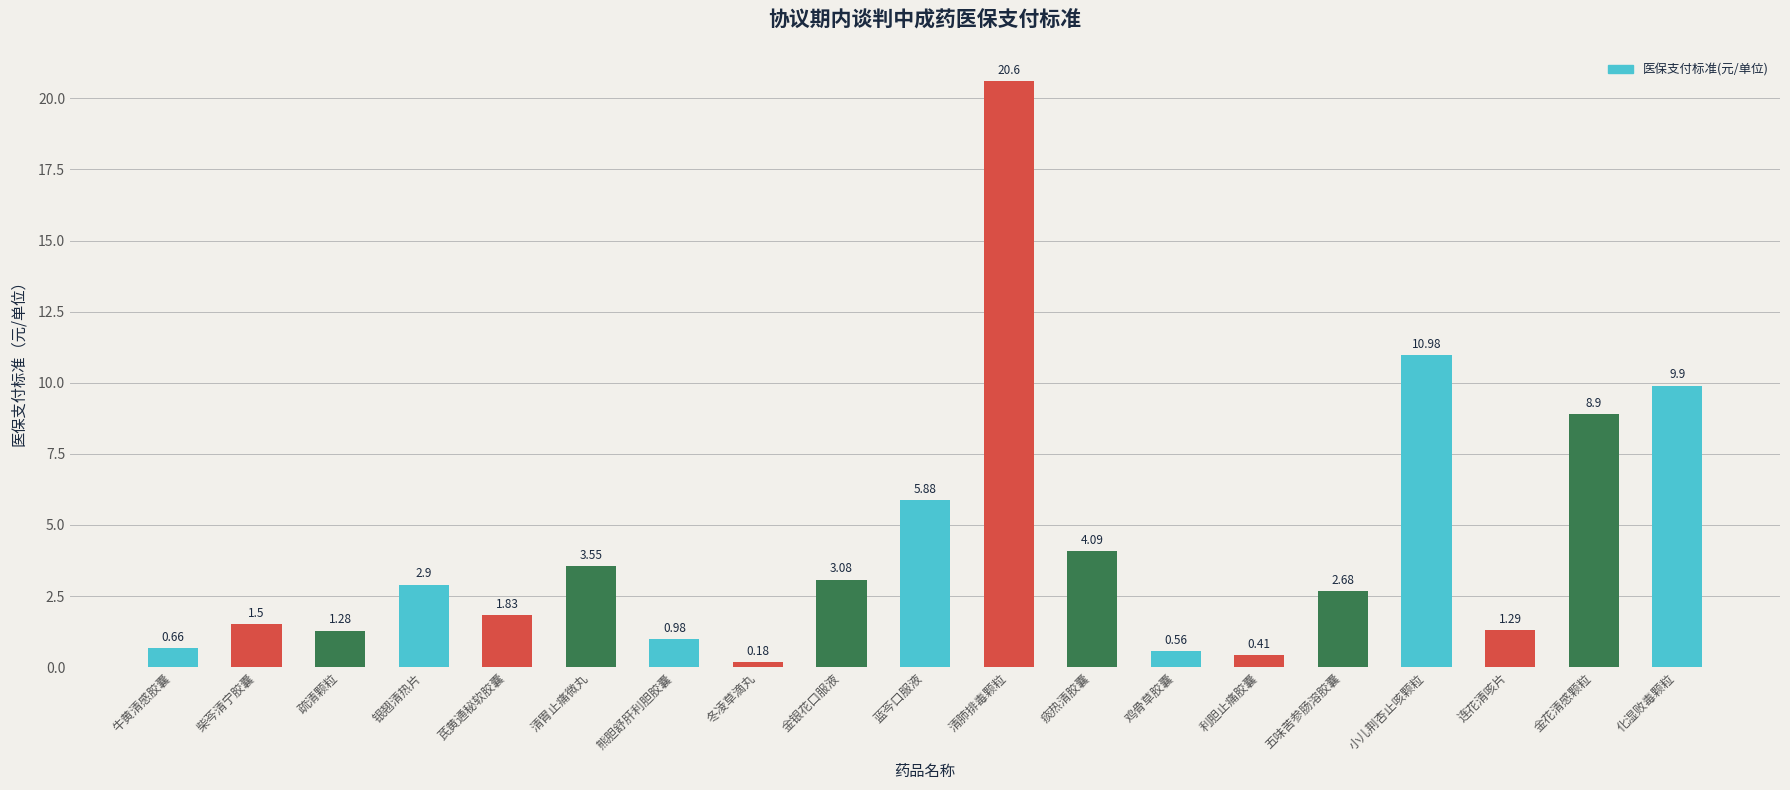

What position from the left is 蓝芩口服液?

10